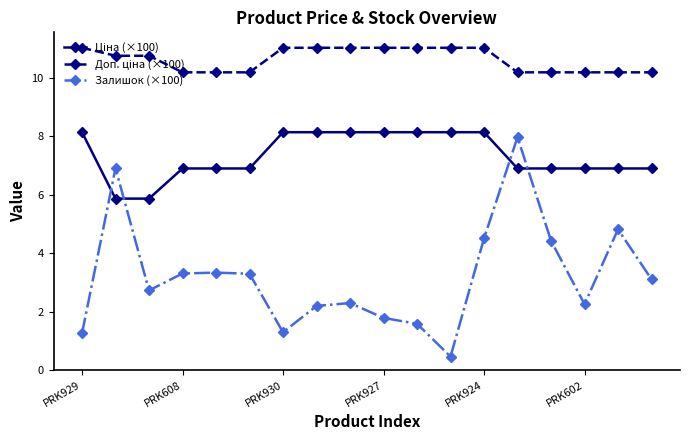

At how many categories does at least one series exceed 5?

18